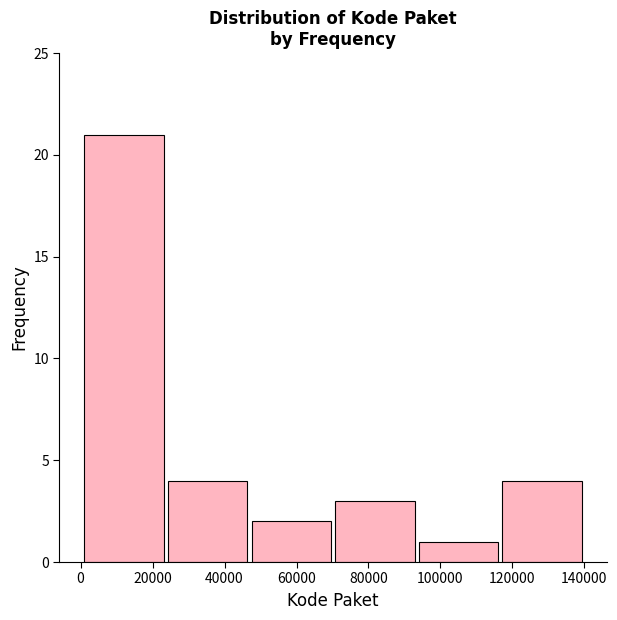

Which range on the x-axis has the tallest bar?

0 to 24000